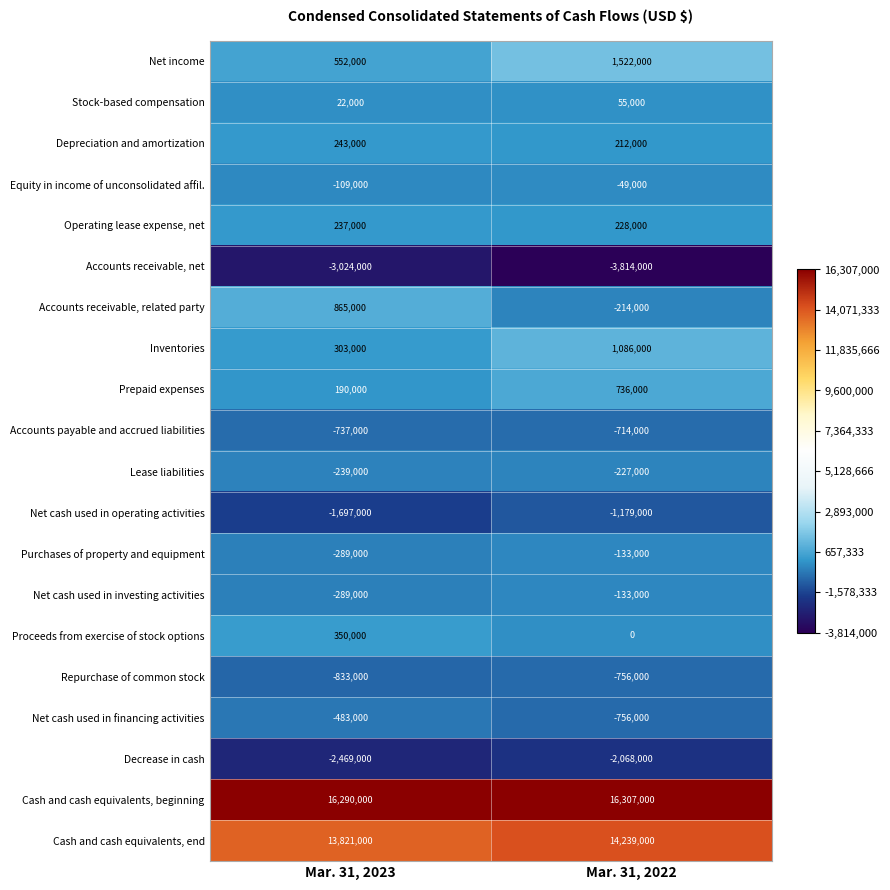

What is the difference between the maximum and minimum values in the Proceeds from exercise of stock options series?

350000